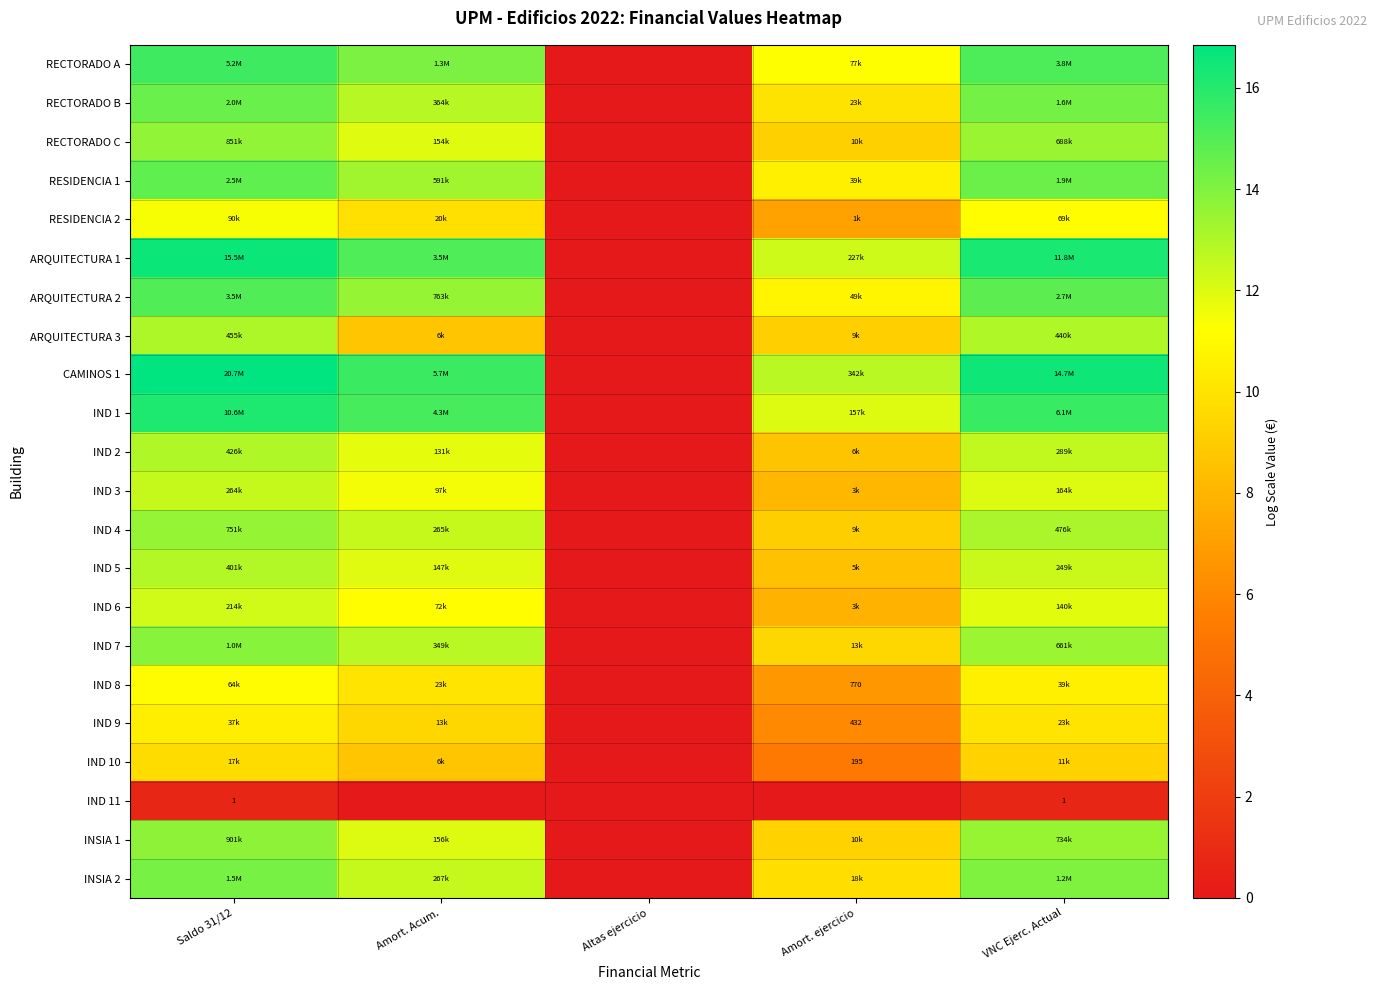

List the labels in order of IND 4 value, largest first.

Saldo 31/12, VNC Ejerc. Actual, Amort. Acum., Amort. ejercicio, Altas ejercicio